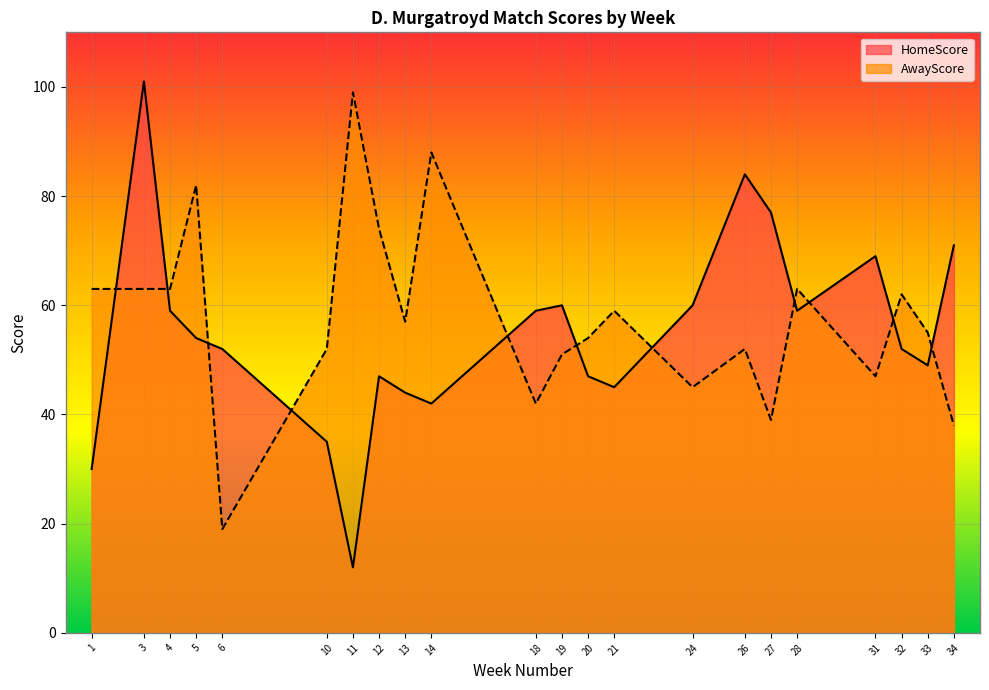

What is the value of the AwayScore point at the 4th from the left?

82